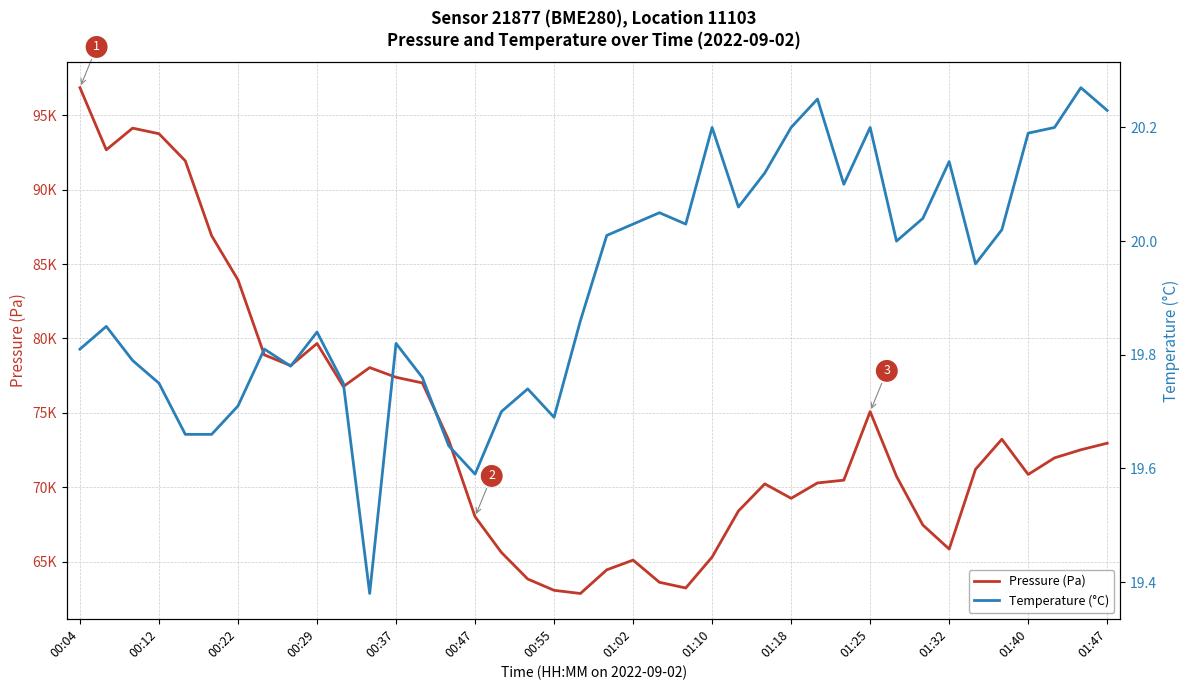

What are all the series names shown in the legend?

Pressure (Pa), Temperature (°C)